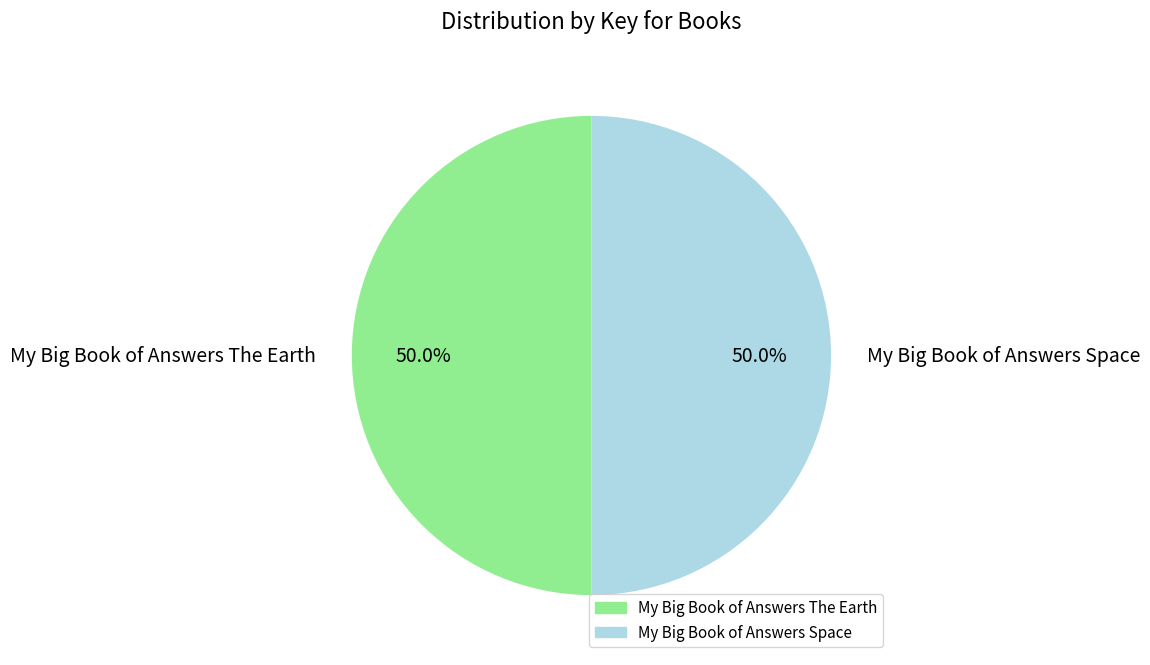

What percentage do My Big Book of Answers Space and My Big Book of Answers The Earth together represent?

100.0%